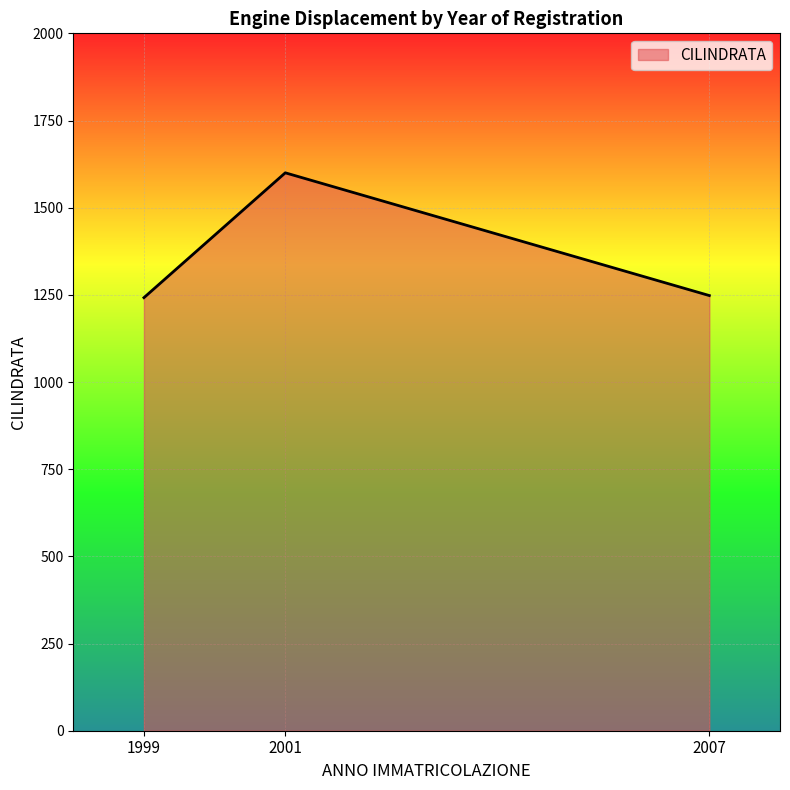

What is the minimum value shown in the chart?

1242